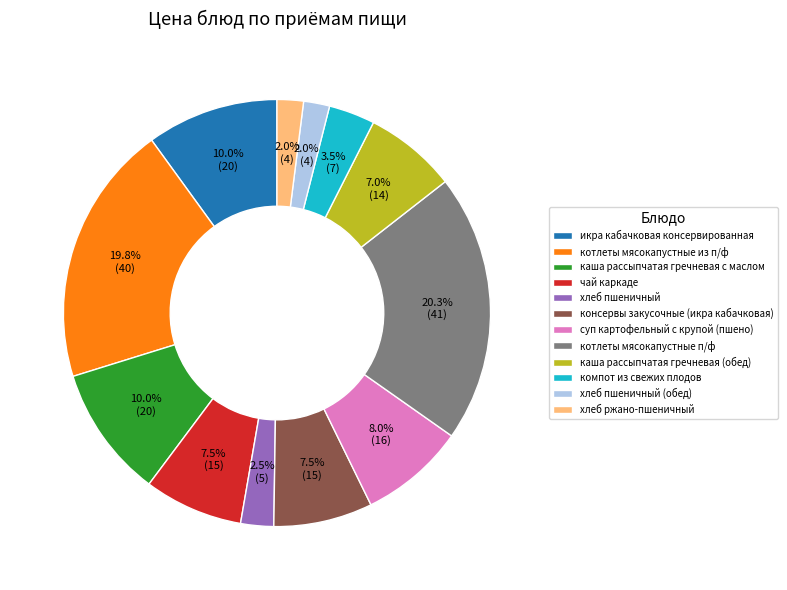

Is хлеб пшеничный the majority of the pie?

No